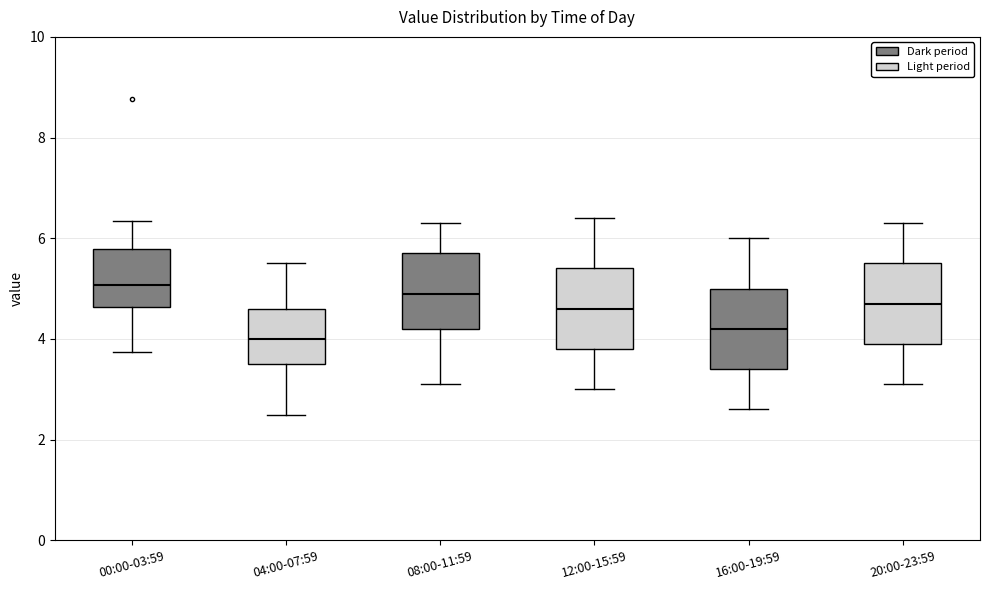

Where does the upper whisker of the box for 20:00-23:59 end on the y-axis? The values are not printed on the chart, so give them approximately, as read against the axis.

6.4